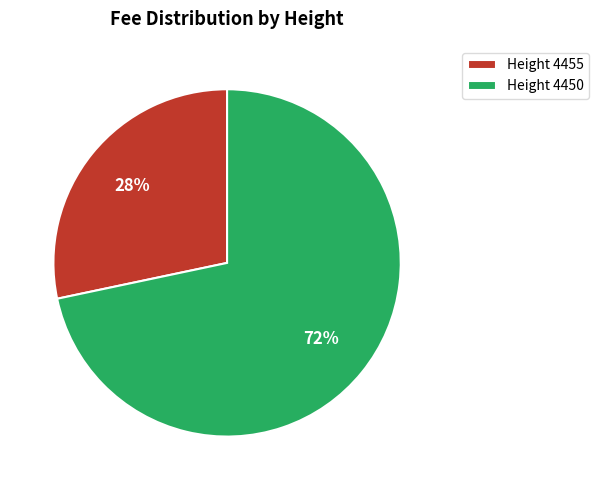

How many segments does this pie chart have?

2